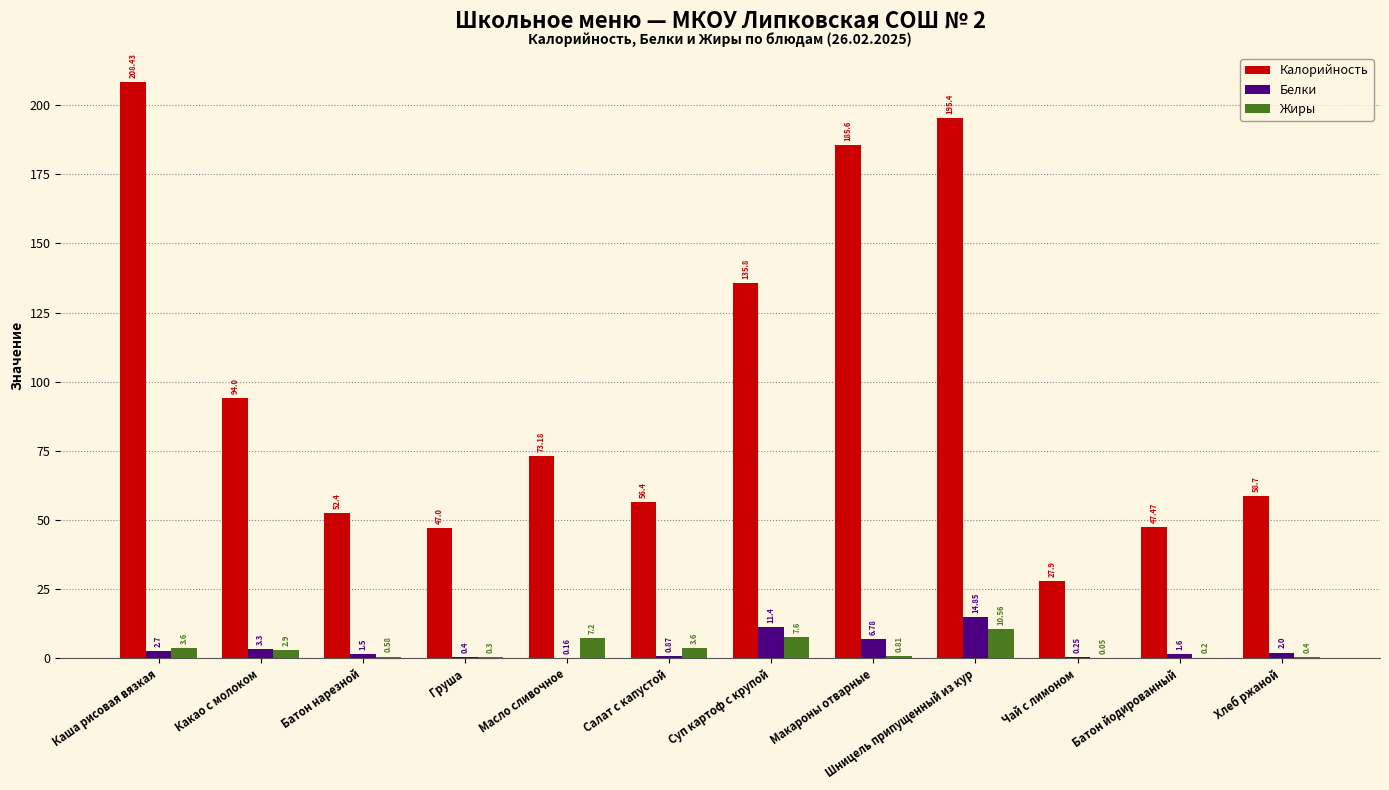

How many data points in Жиры are above 2?

6